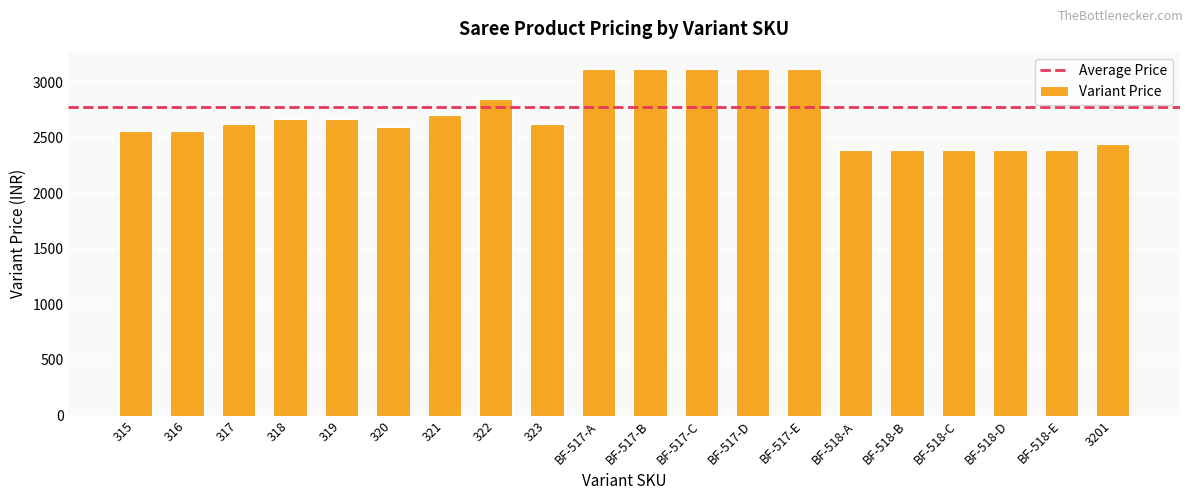

Is it true that the value at BF-518-A is 2390.4?

True